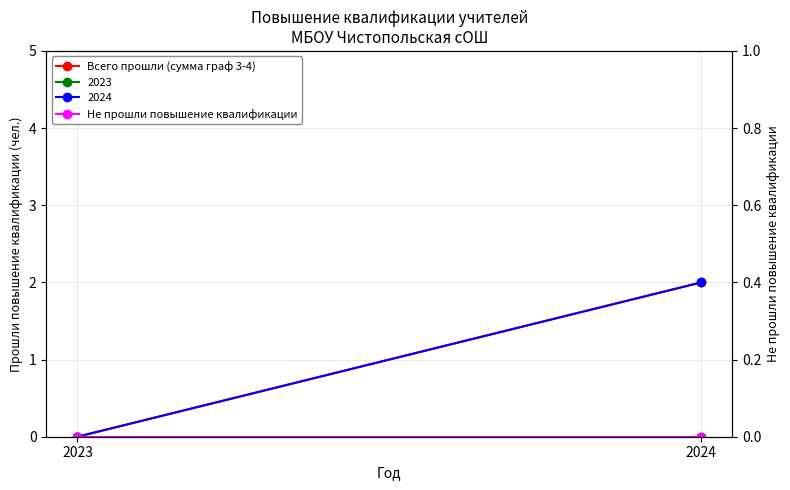

What is the difference between the Всего прошли (сумма граф 3-4) values at 2024 and 2023?

2